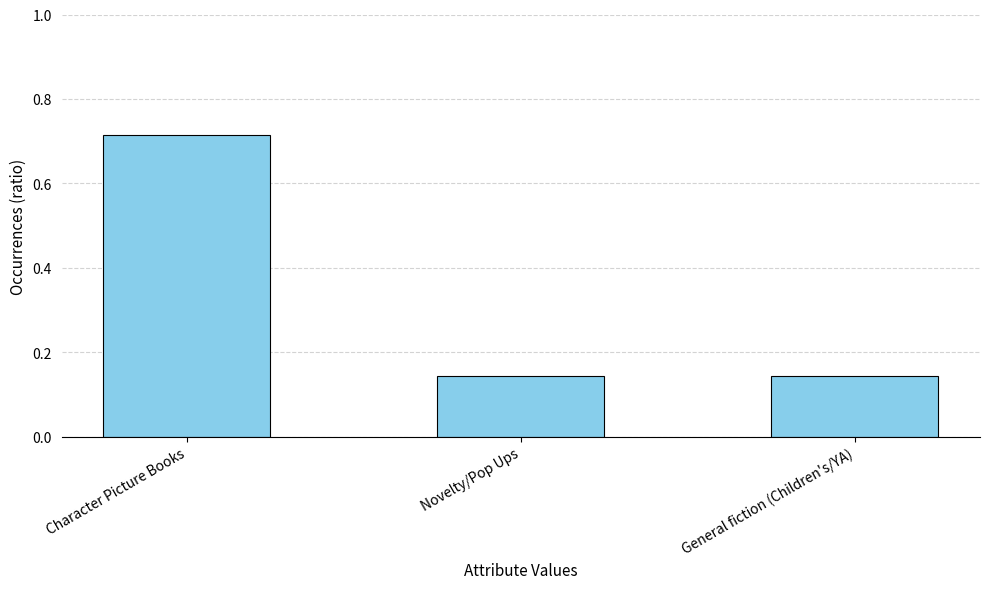

Which label corresponds to the largest value in the chart?

Character Picture Books